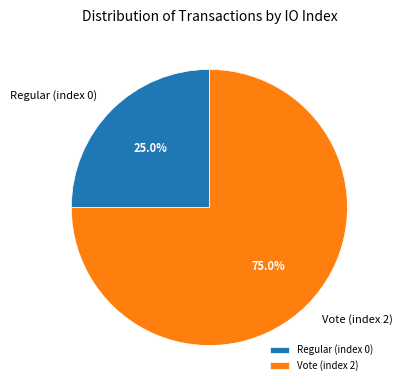

Which slice is the smallest?

Regular (index 0)